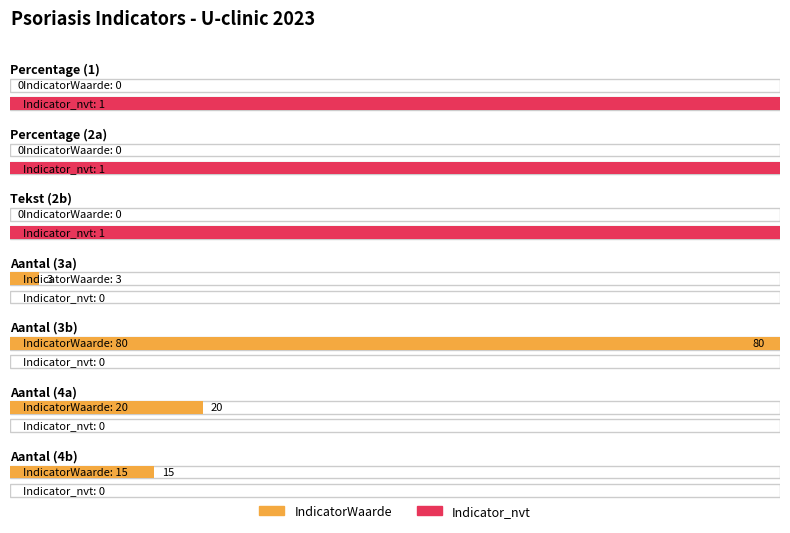

What is the label of the 1st bar from the right?

Aantal (4b)